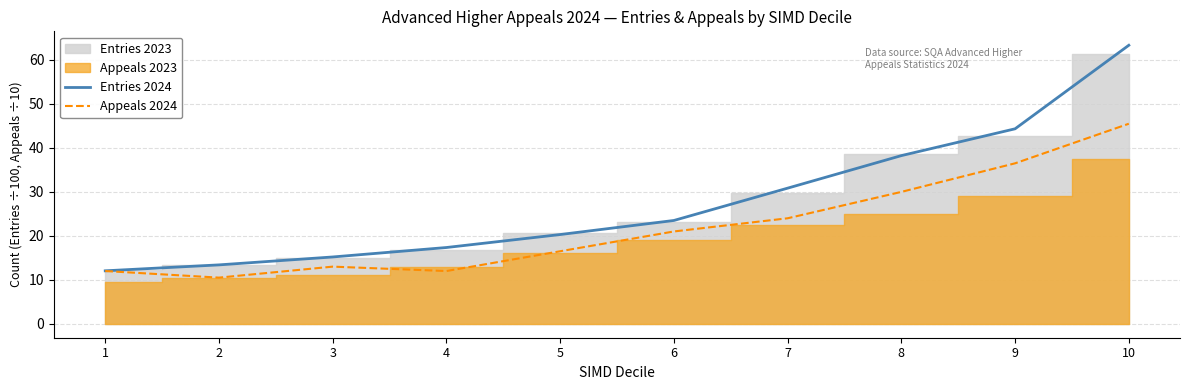

How many values in the Entries 2024 series exceed 23?

5